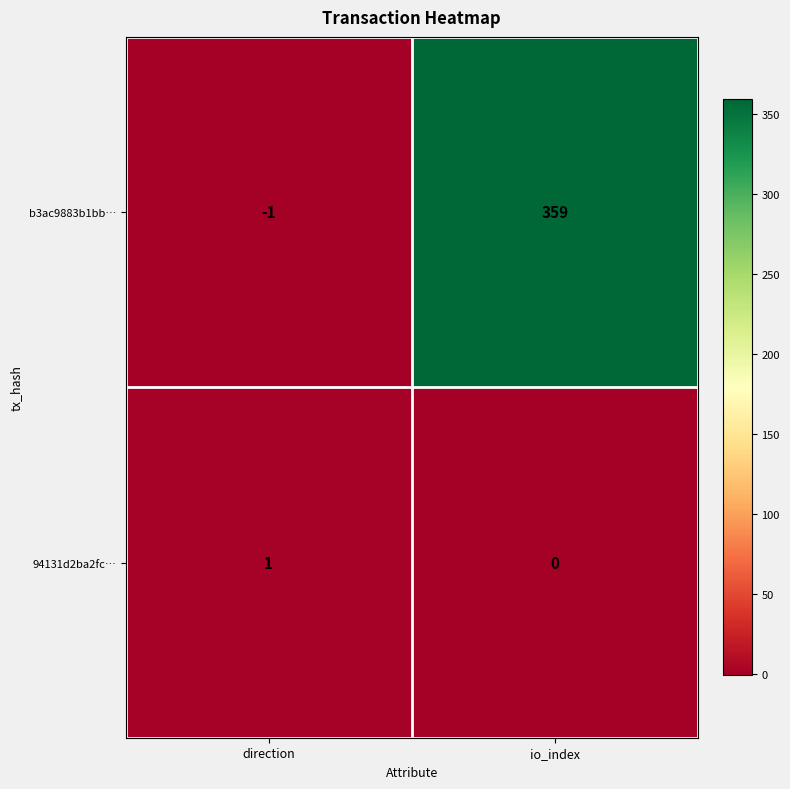

Rank the series by their average value, from highest to lowest.

b3ac9883b1bb…, 94131d2ba2fc…